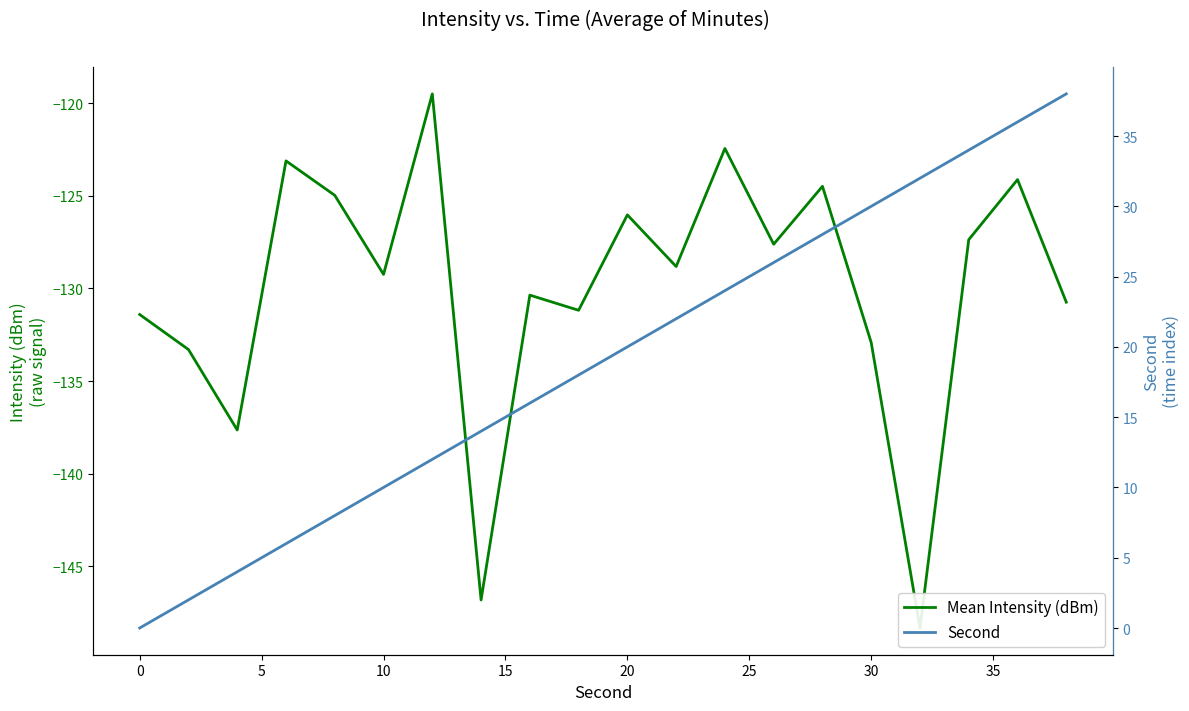

True or false: Second and Mean Intensity (dBm) intersect in this chart.

False